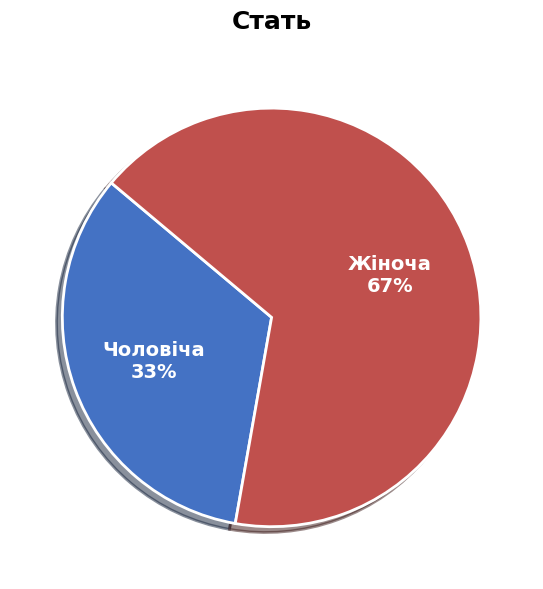

Rank the categories by value from lowest to highest.

Чоловіча, Жіноча